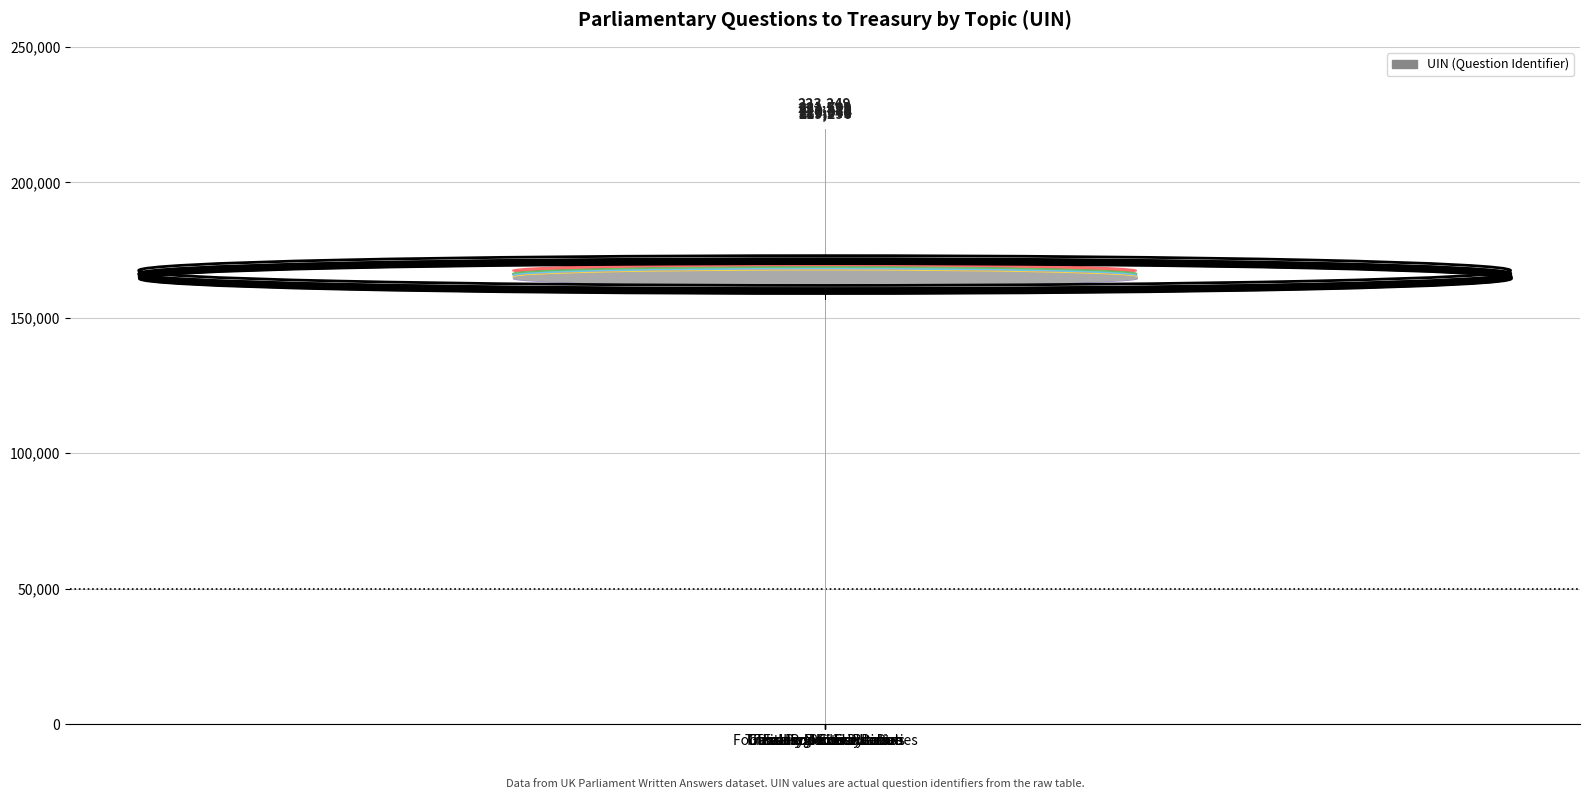

What position from the left is Treasury: Public Records?

3